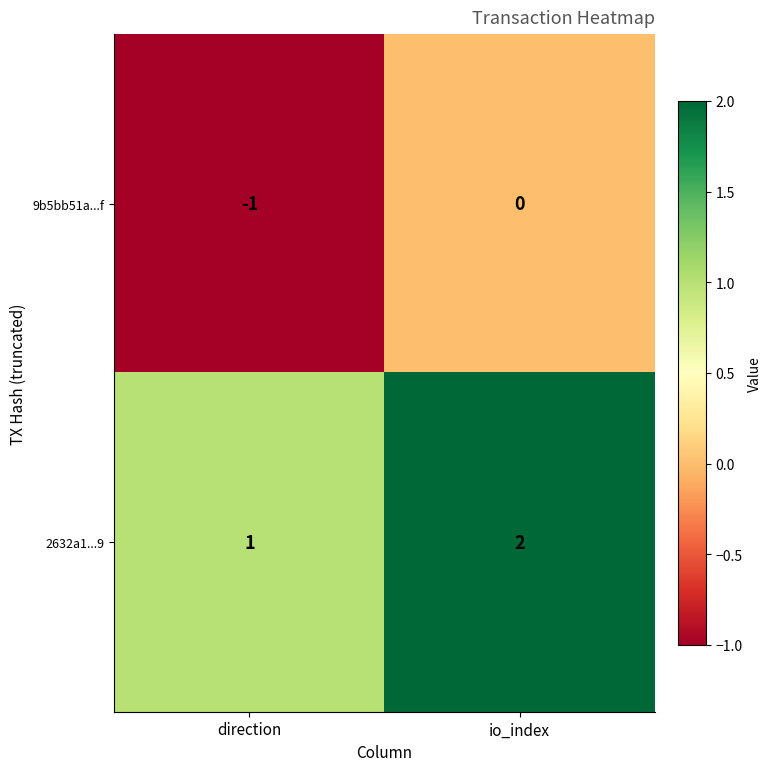

What is the maximum value shown in the chart?

2